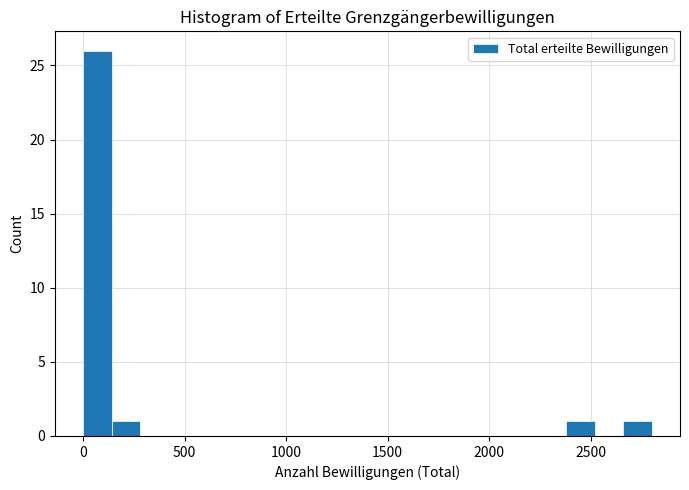

Read against the x-axis, roughly where is the centre of the tallest bar?

50